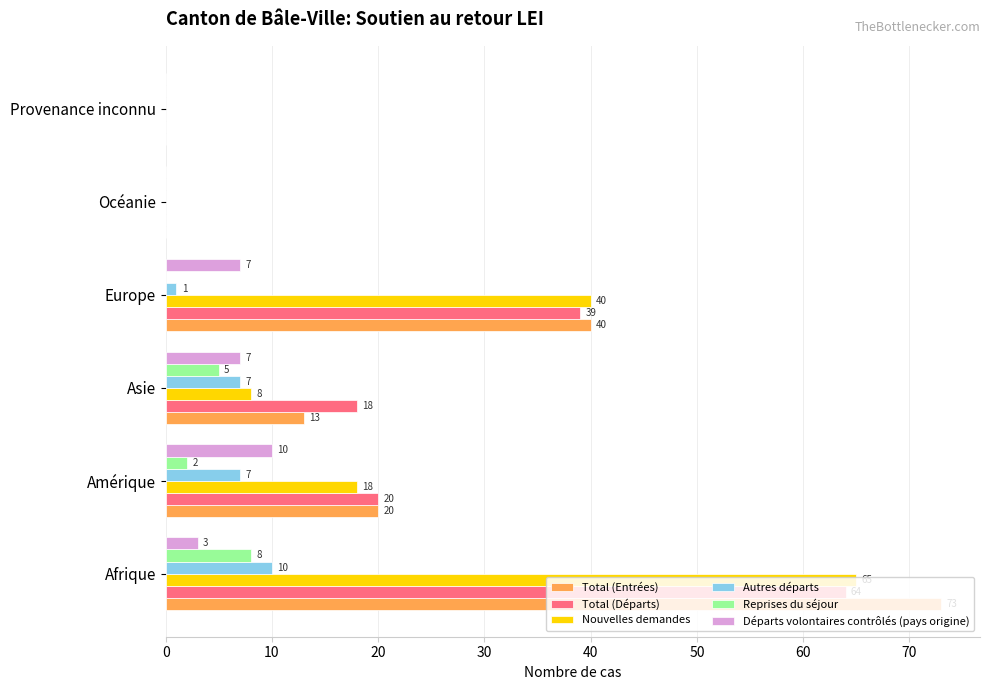

What is the average value of the Total (Départs) series?

24